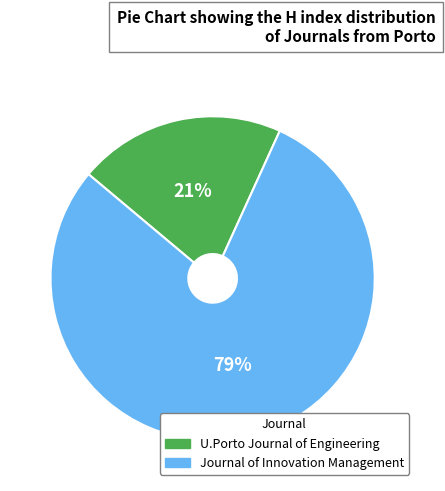

To the nearest percent, what is the combined percentage of U.Porto Journal of Engineering and Journal of Innovation Management?

100%